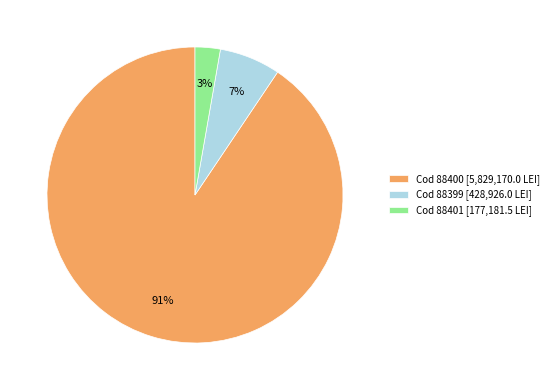

Which slice is the smallest?

Cod 88401 [177,181.5 LEI]